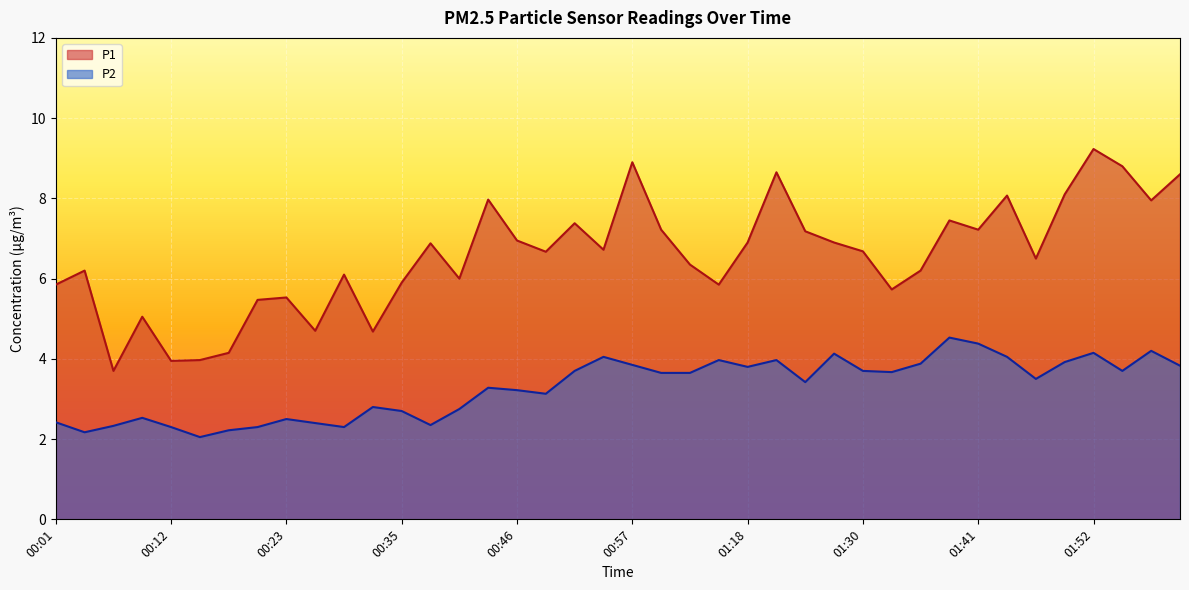

What is the difference between the highest and lowest values at 01:58?

3.8